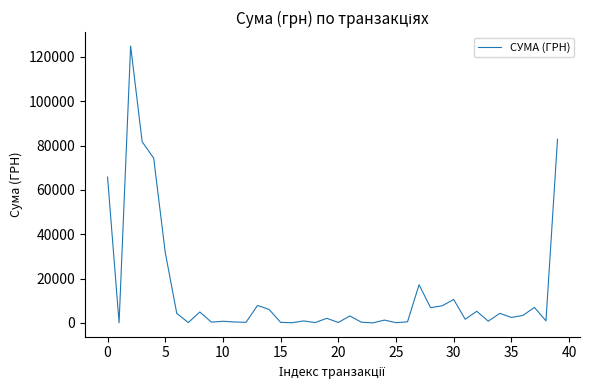

What is the difference between the maximum and minimum values?

124867.4